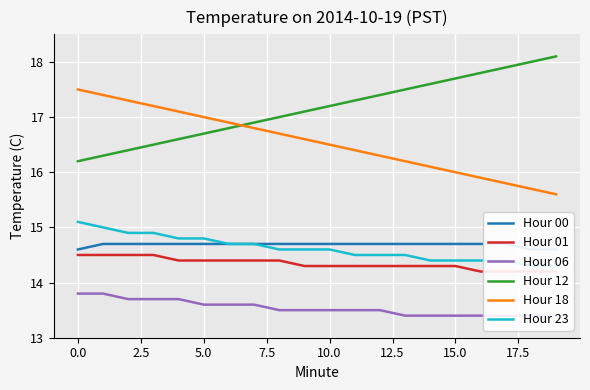

True or false: Hour 18 and Hour 06 intersect in this chart.

False